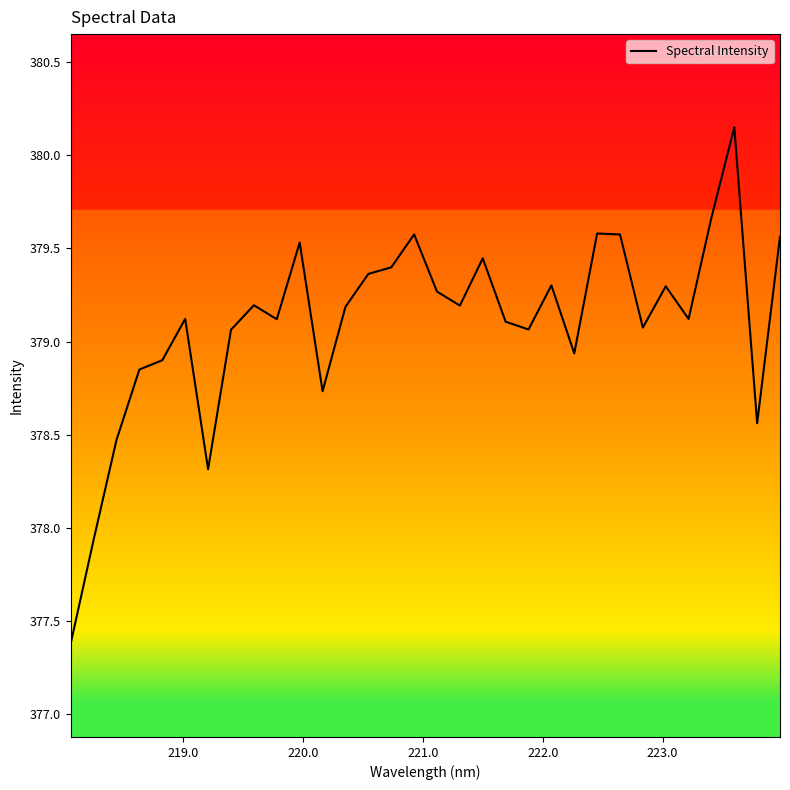

What is the difference between the maximum and minimum values?

2.8